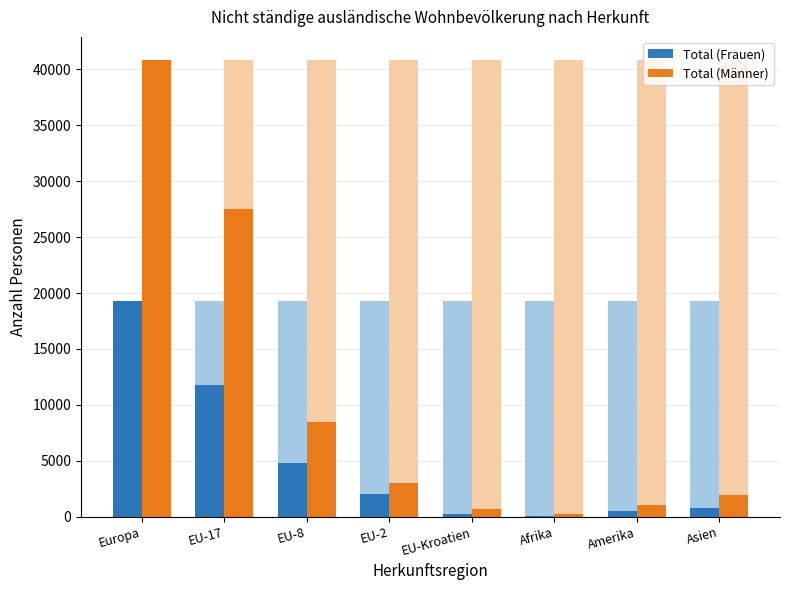

What is the spread (max minus min) of values at Afrika?

167